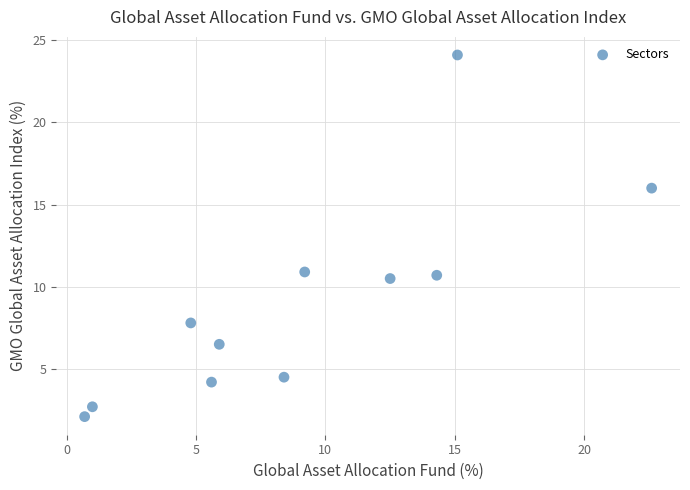

What is the range of X values (max minus min)?

21.9